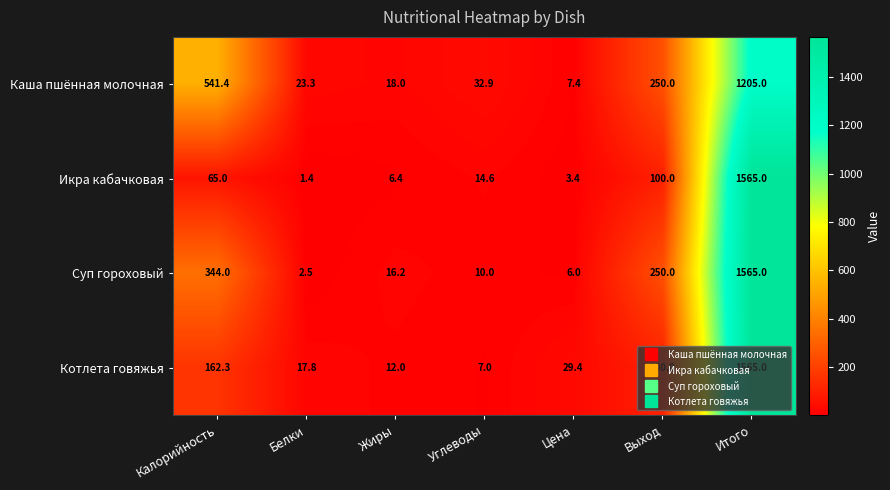

Which series has the widest spread of values?

Икра кабачковая